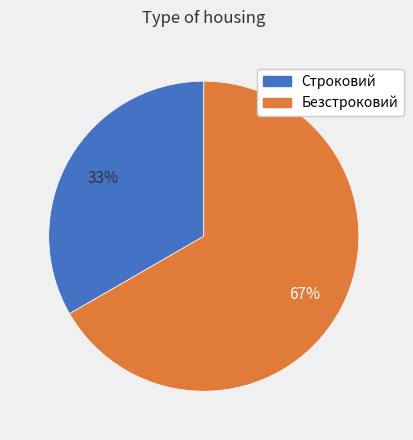

How many slices are in this pie chart?

2